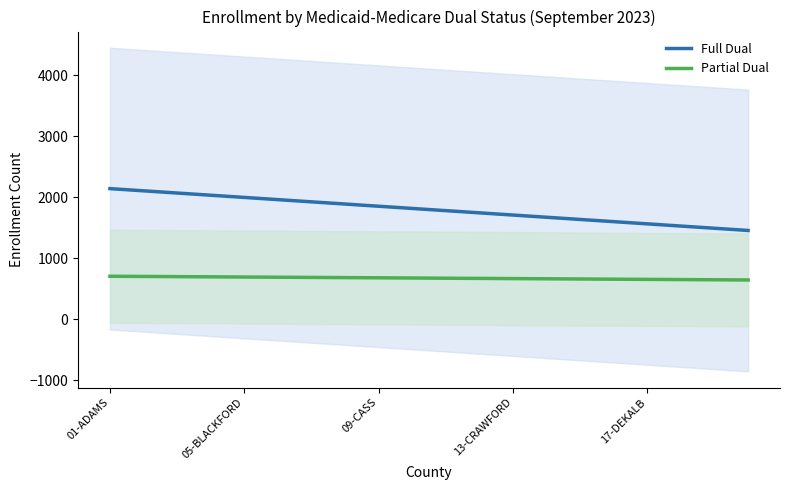

True or false: Partial Dual and Full Dual cross at least once.

False